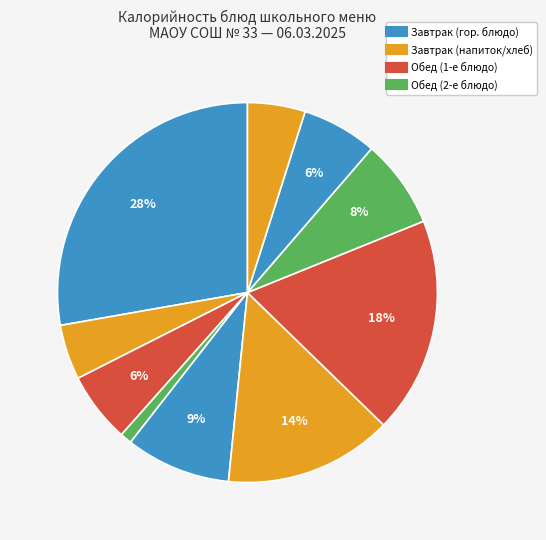

How many slices are in this pie chart?

10